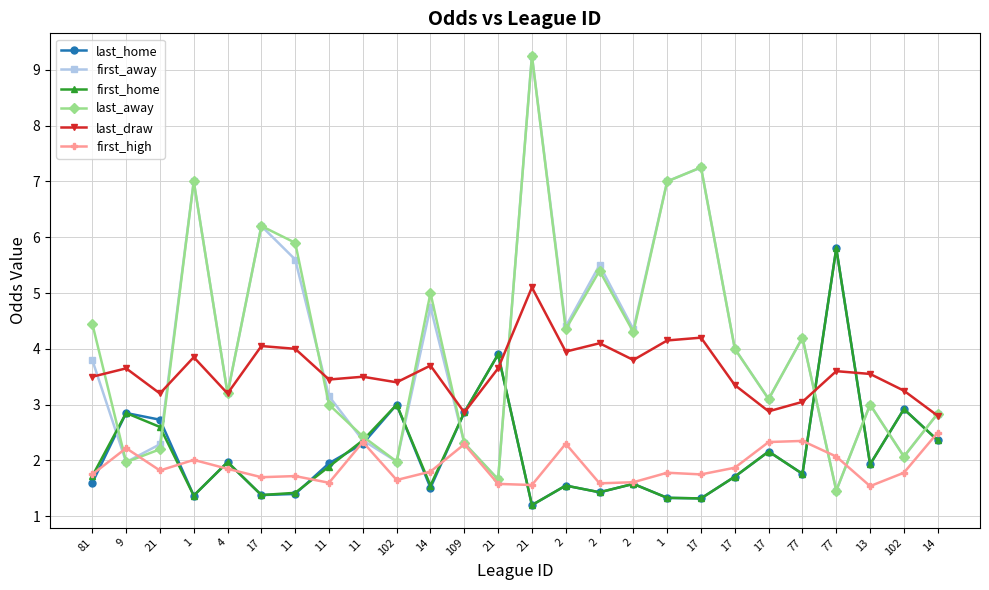

Between 21 and 77, which series saw the biggest shift?

last_away